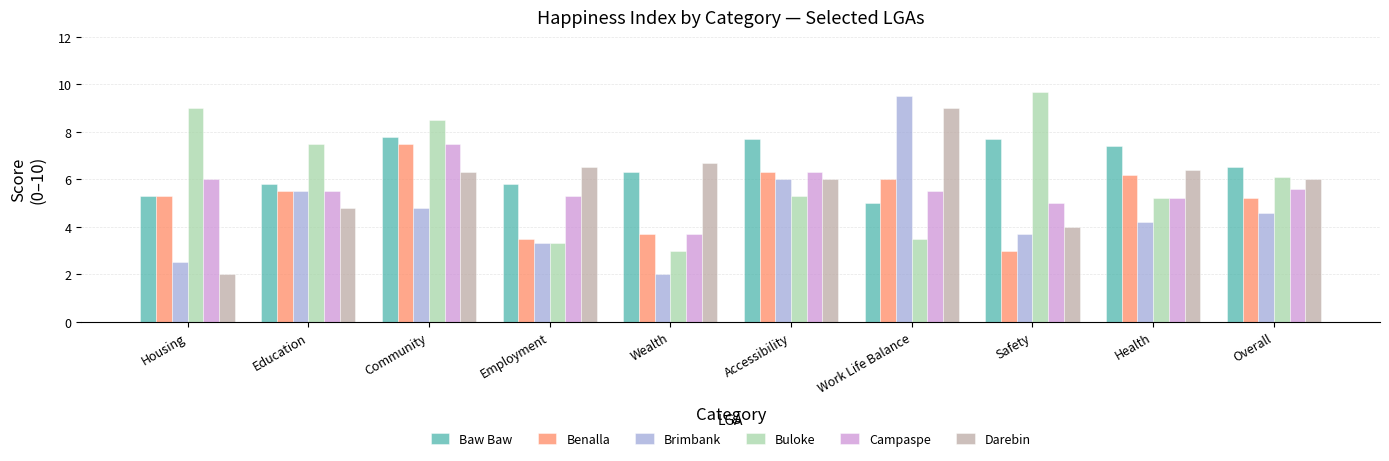

Count the number of data series in this chart.

6